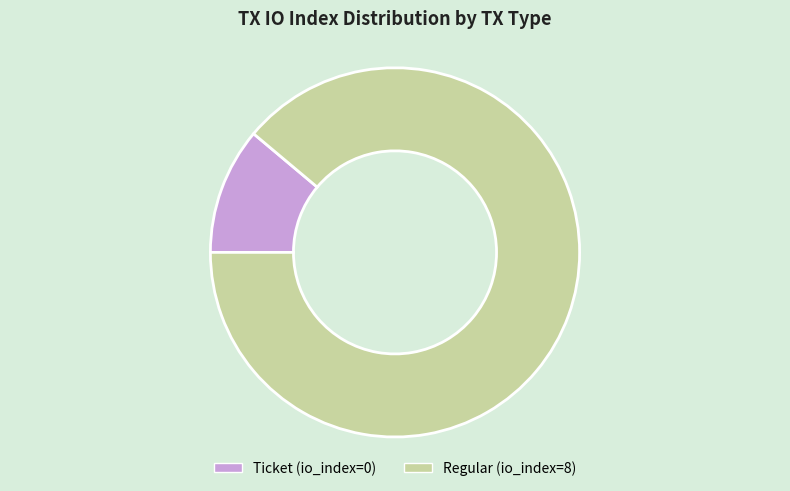

Which slice is the smallest?

Ticket